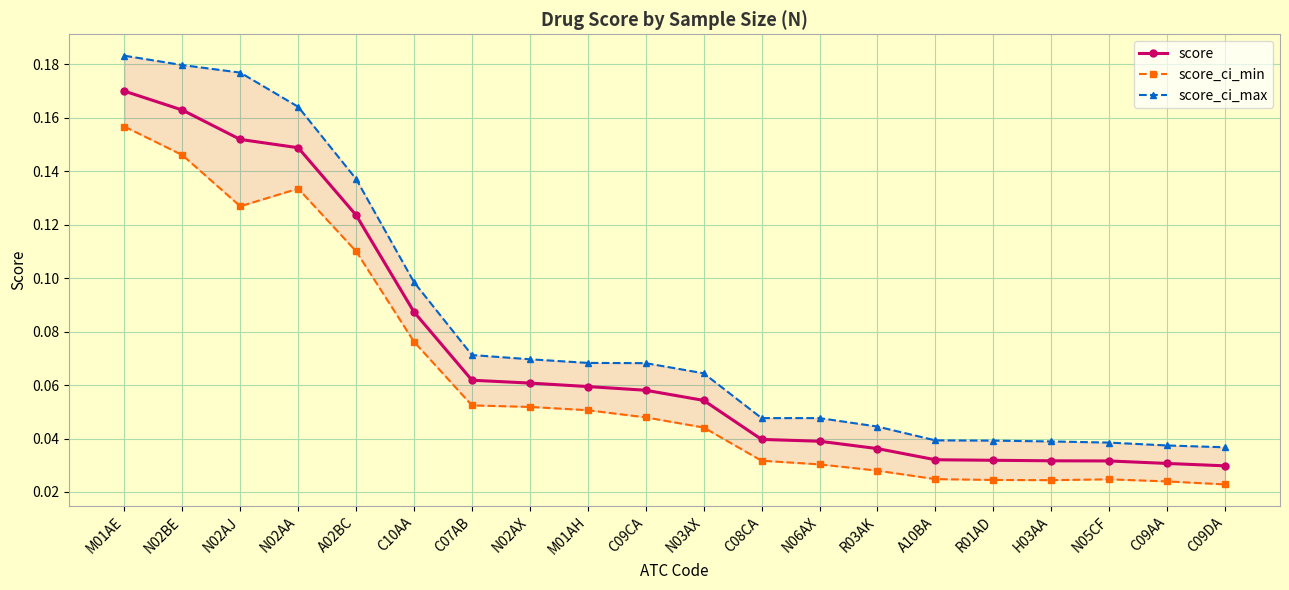

At how many categories does at least one series exceed 0?

20